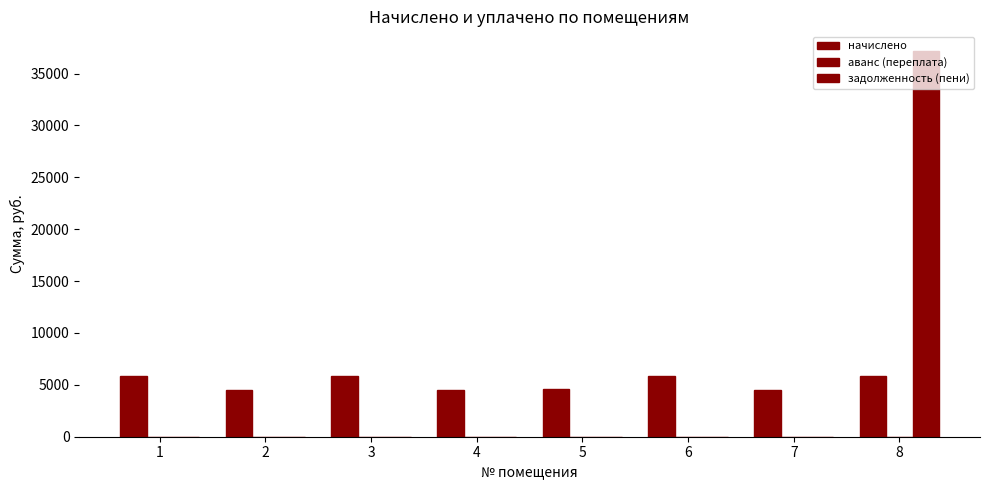

Which series has the largest total across all categories?

начислено